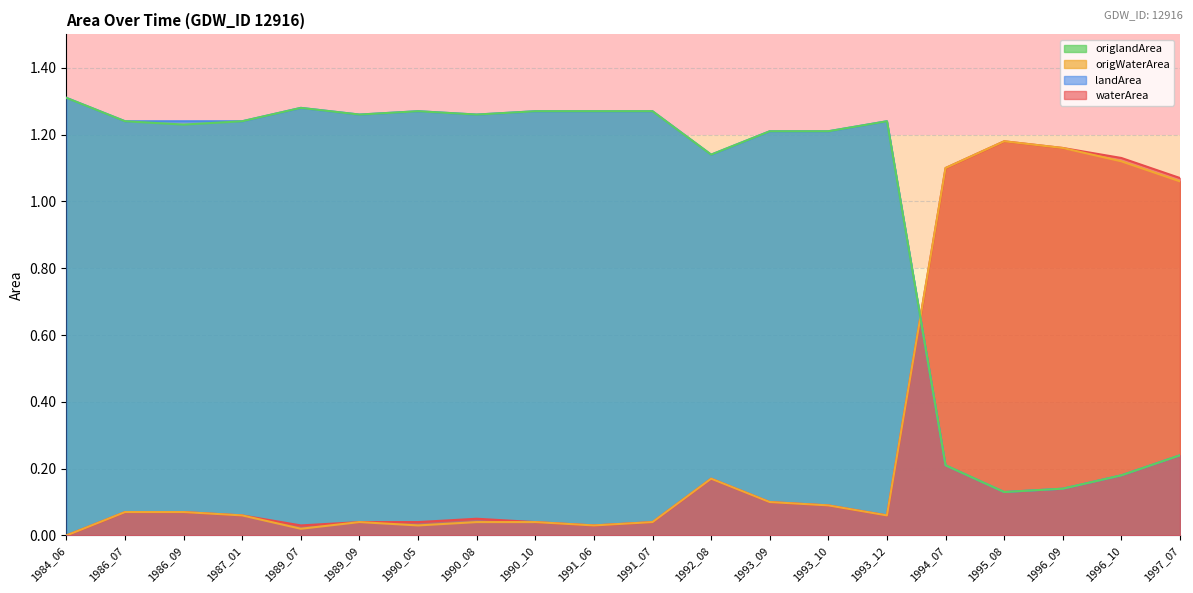

Where is the first local minimum for waterArea?

1989_07